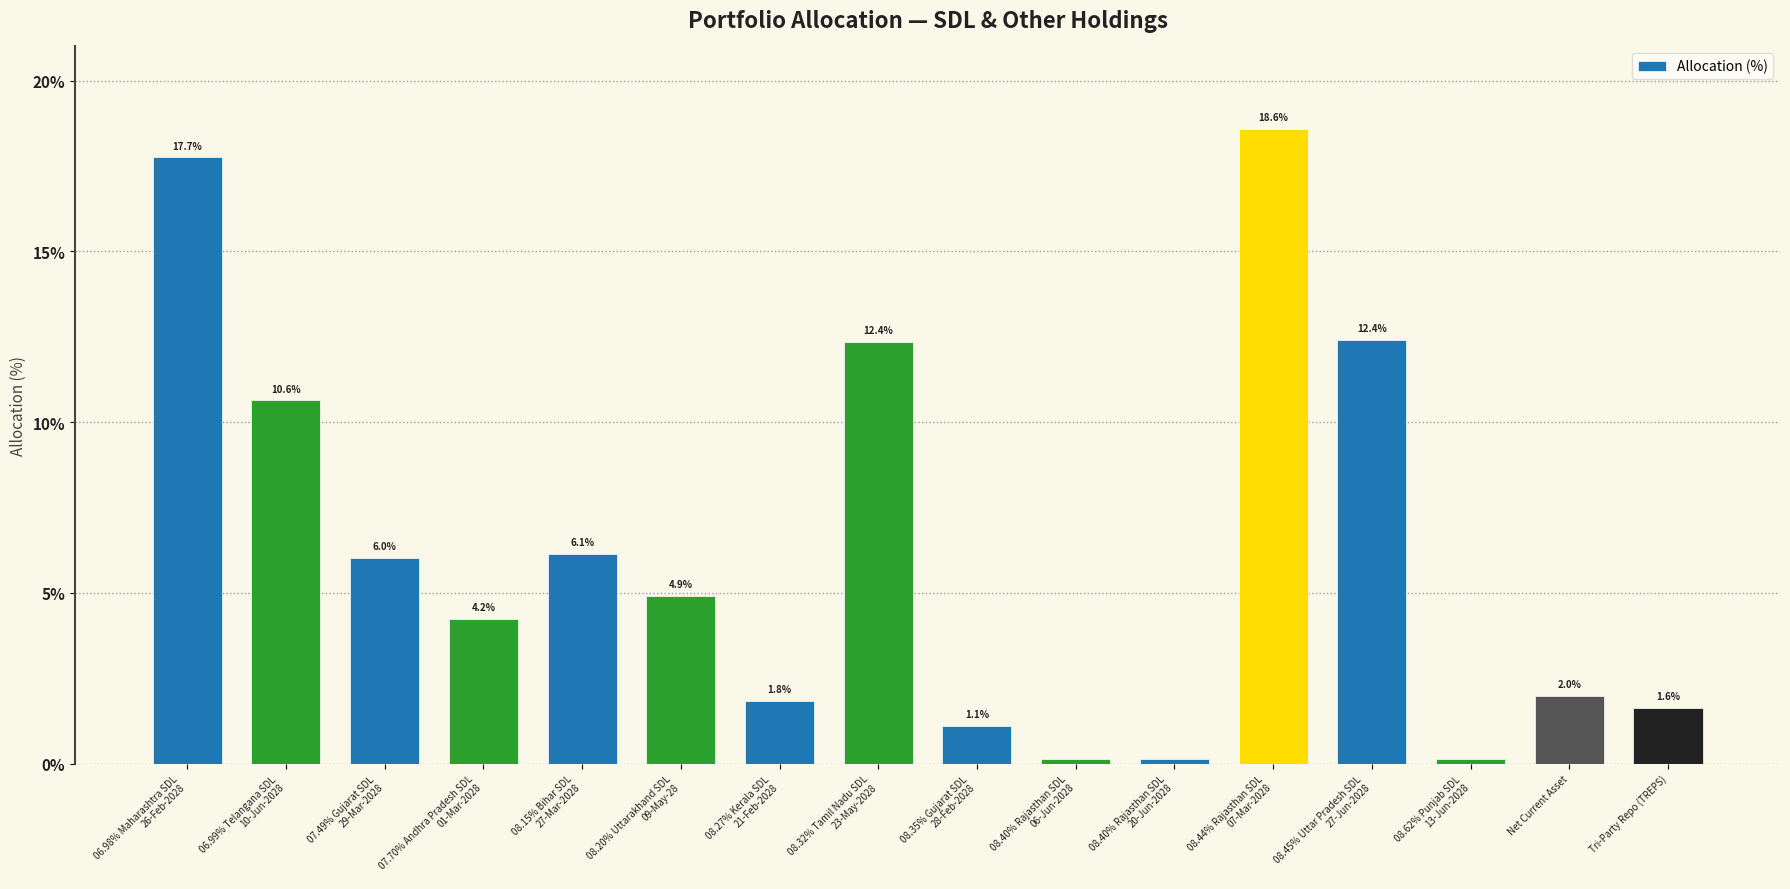

What is the difference between the maximum and minimum values?

18.5